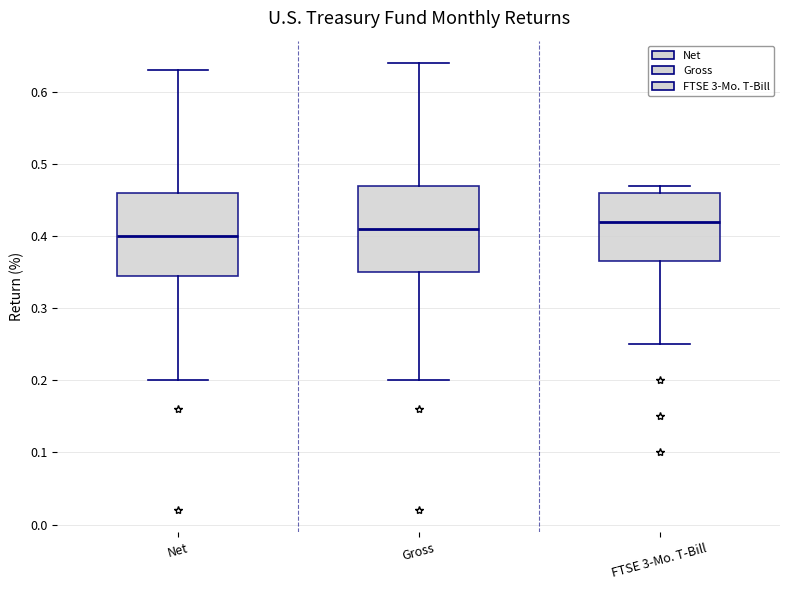

Reading left to right, transcribe this box plot: for each box, give where its median line is, the range the box spans, and where its two whiskers end, as read against the y-axis. The values are not printed on the chart, so give them approximately, as read against the axis.

Net: median 0.40, box 0.35 to 0.46, whiskers 0.20 to 0.63
Gross: median 0.41, box 0.35 to 0.47, whiskers 0.20 to 0.64
FTSE 3-Mo. T-Bill: median 0.42, box 0.37 to 0.46, whiskers 0.25 to 0.47